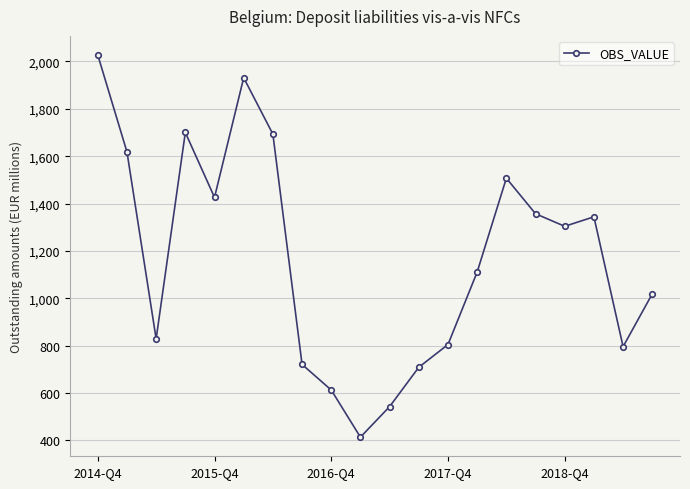

What is the average value?

1173